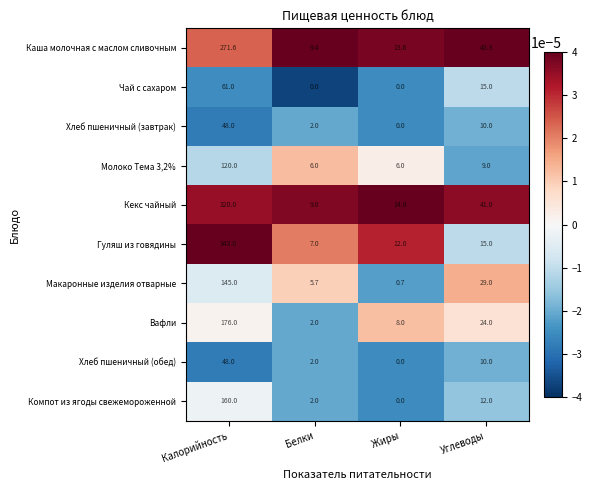

Read the Гуляш из говядины value at Углеводы.

15.0